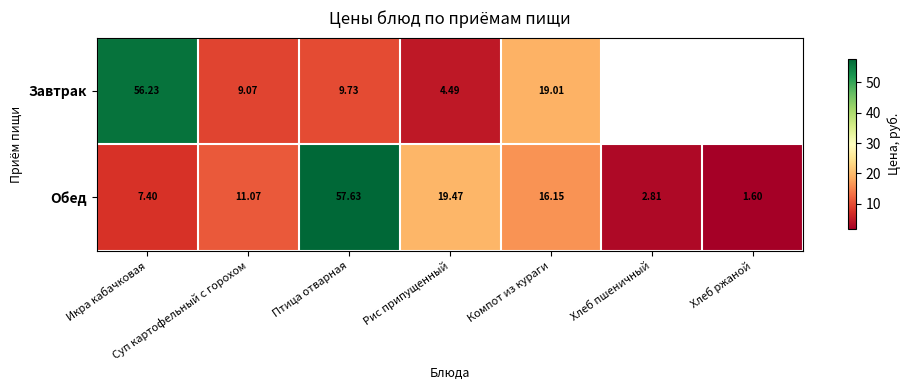

Between Рис припущенный and Компот из кураги, which series saw the biggest shift?

Завтрак